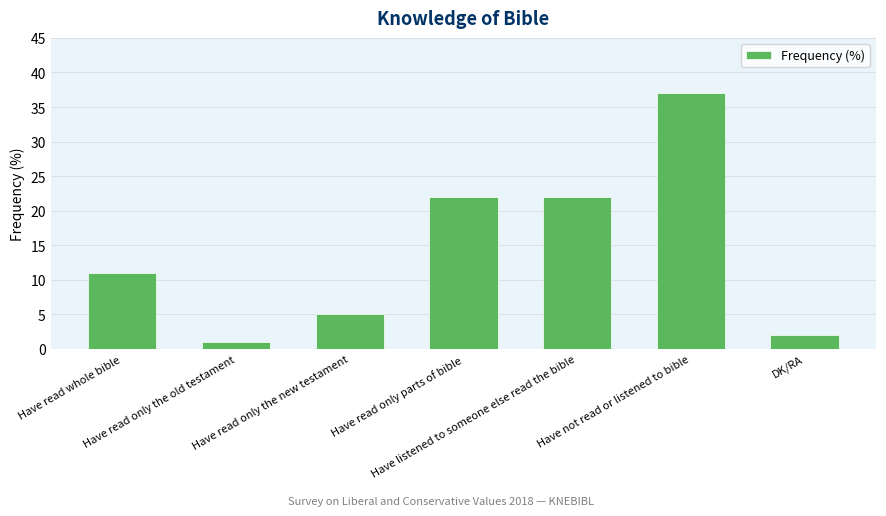

What is the difference between the second highest and second lowest values?

20